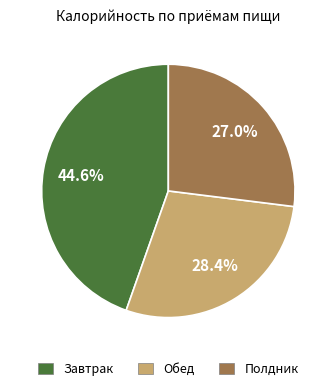

Rank the categories by value from highest to lowest.

Завтрак, Обед, Полдник